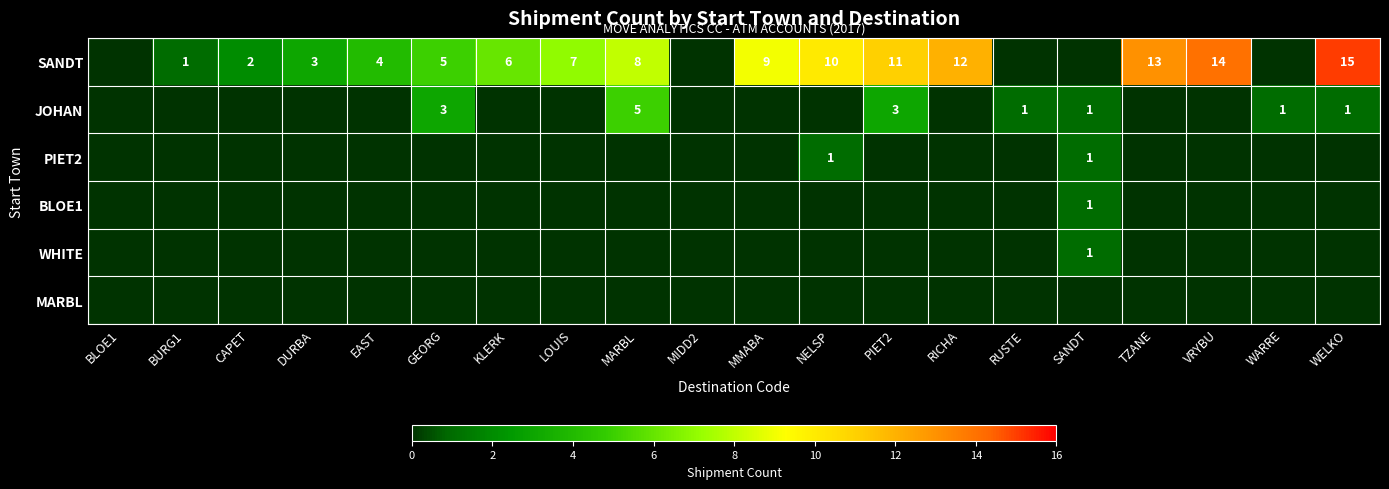

What is the total value across all series at SANDT?

4